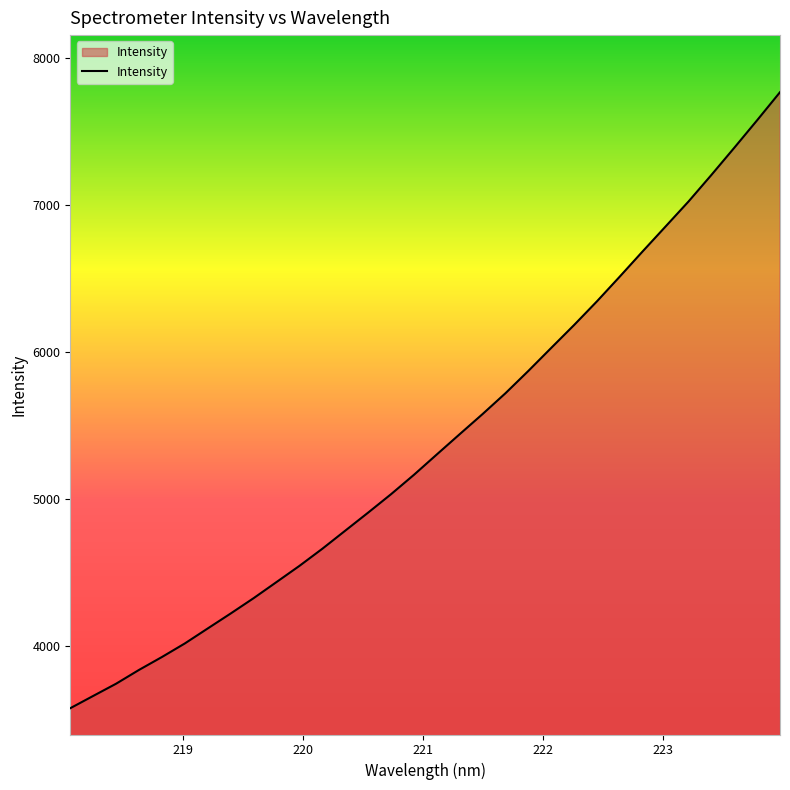

What is the greatest value displayed?

7768.9